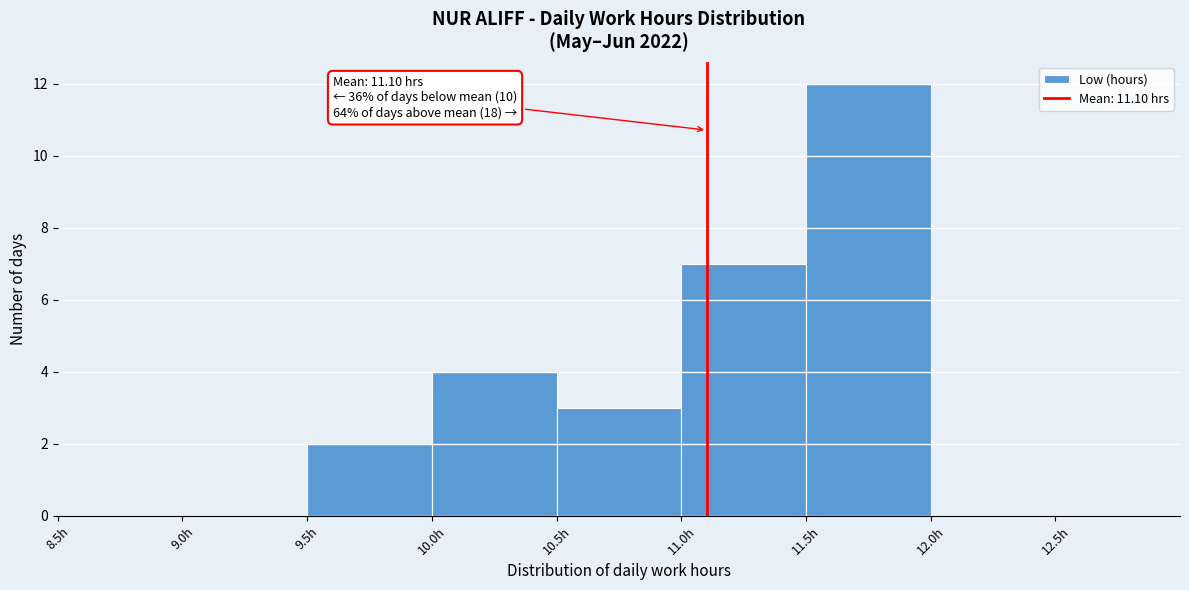

Which range on the x-axis has the tallest bar?

11.5 to 12.0